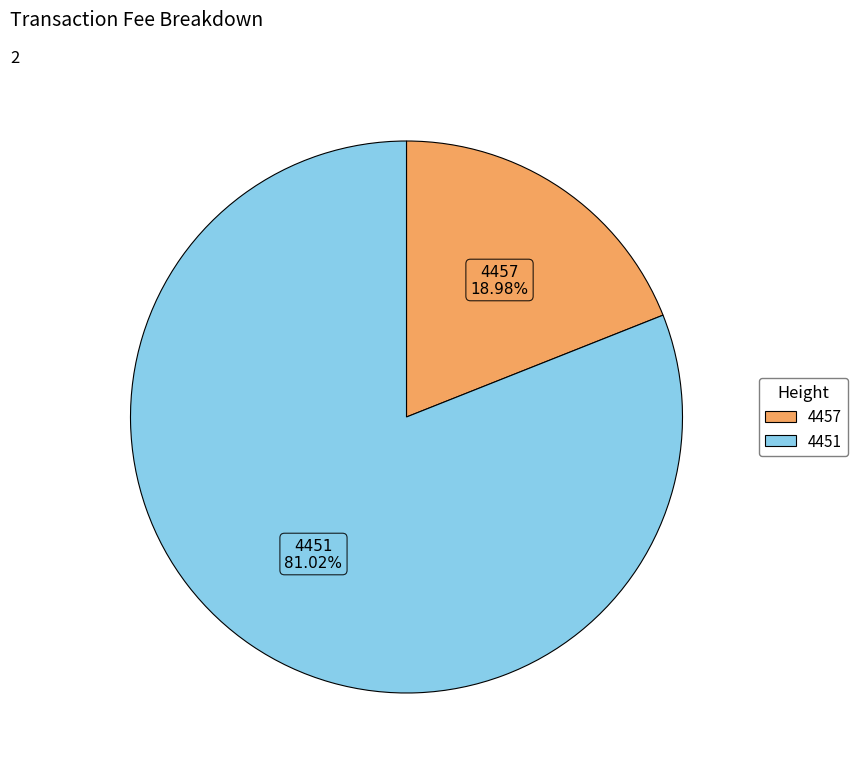

To the nearest percent, what is the combined percentage of 4451 and 4457?

100%